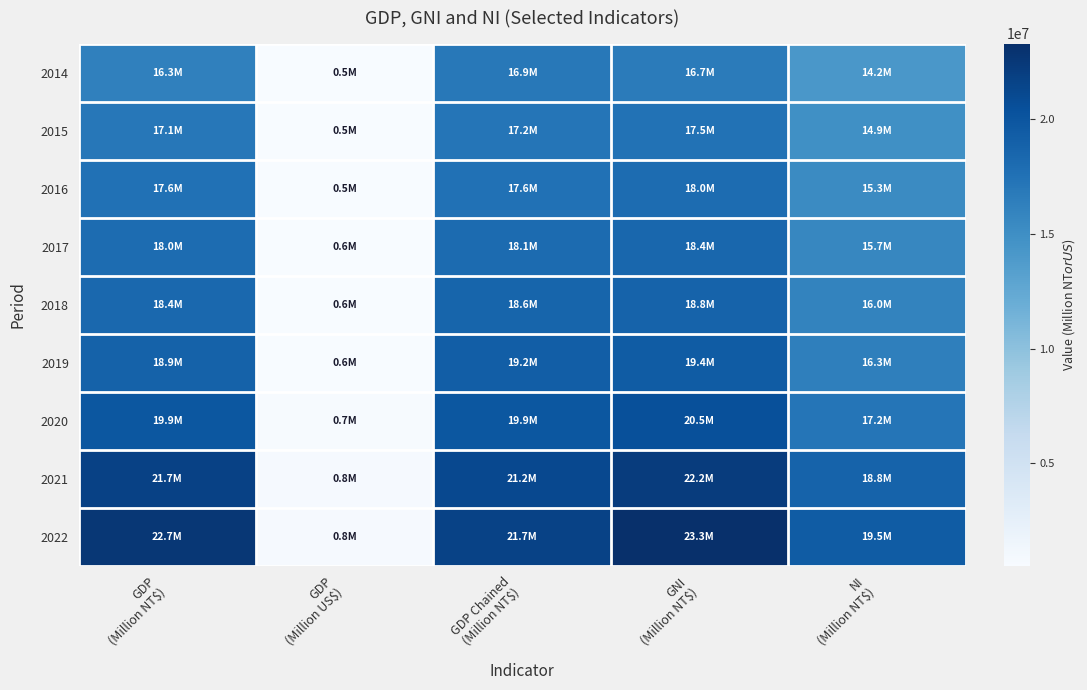

How many series are shown in this chart?

9